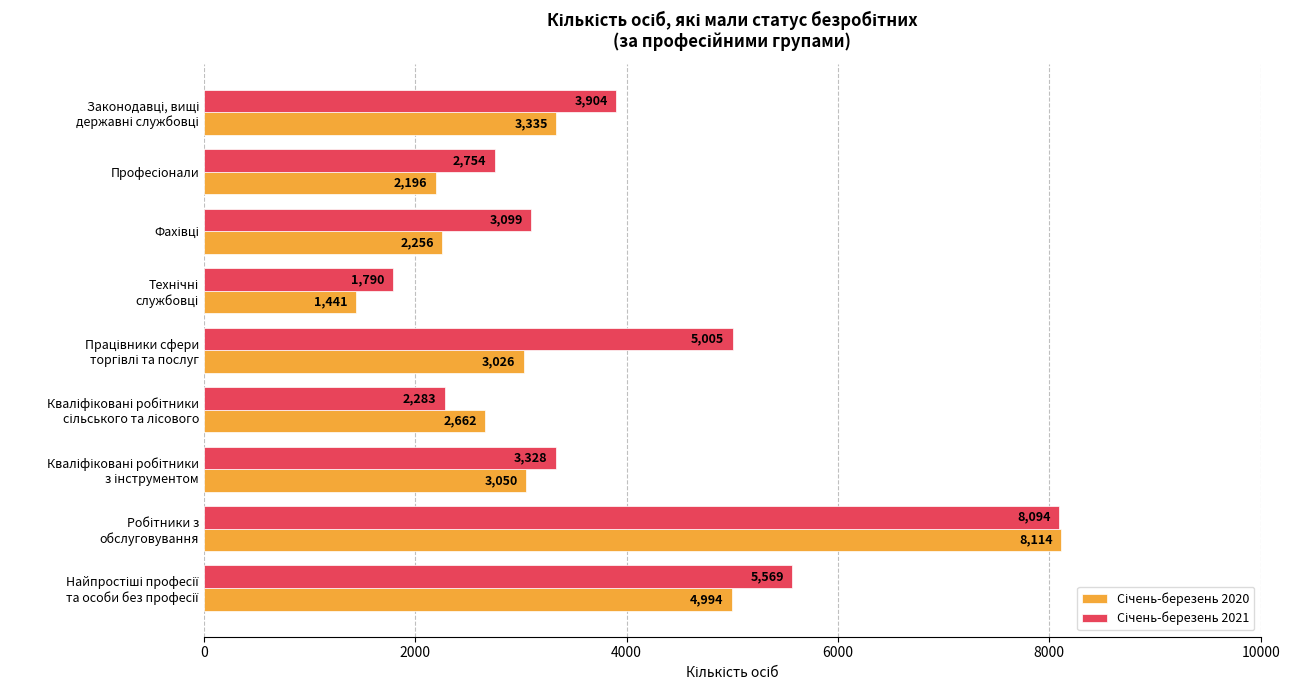

What is the maximum value shown in the chart?

8114